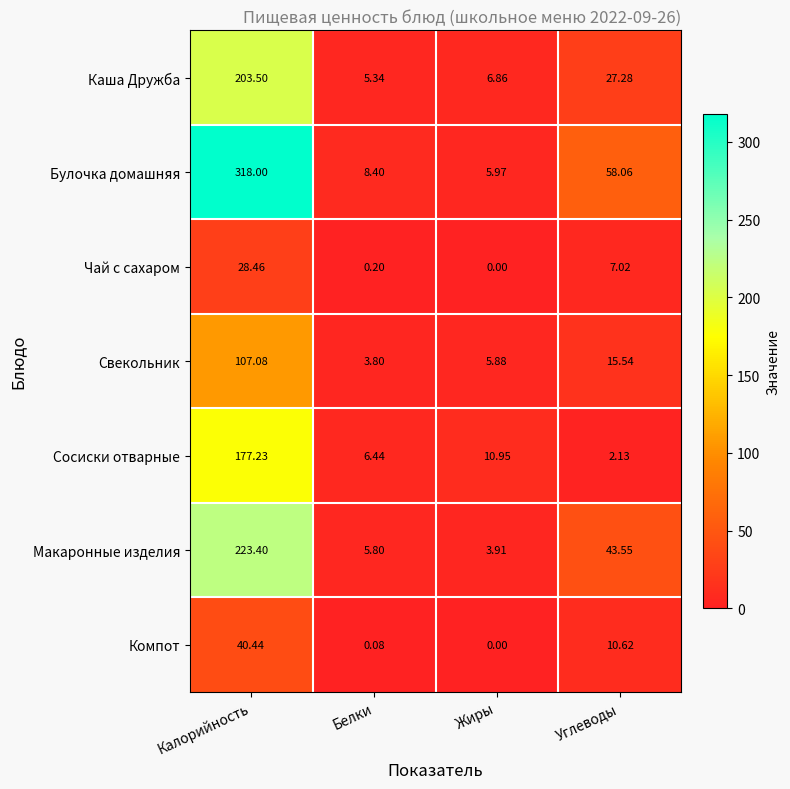

How many data points in Компот are less than 10?

2